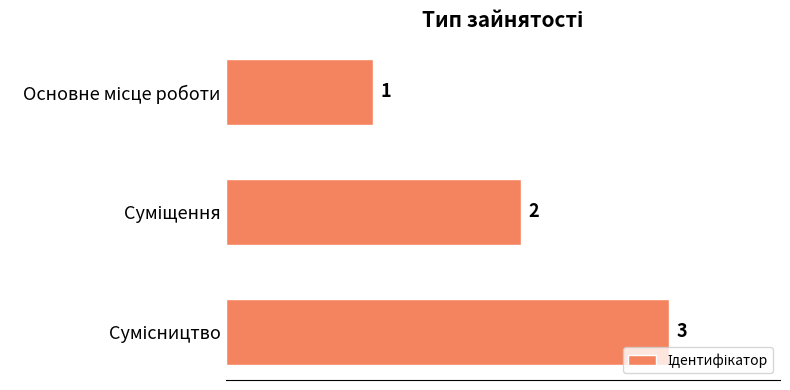

What is the sum of all values?

6